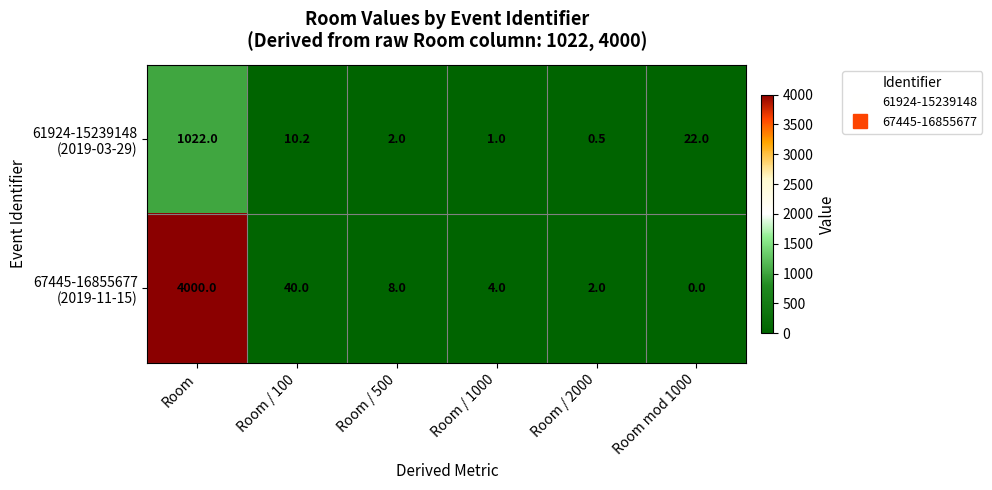

What is the difference between the highest and lowest values at Room / 500?

6.0